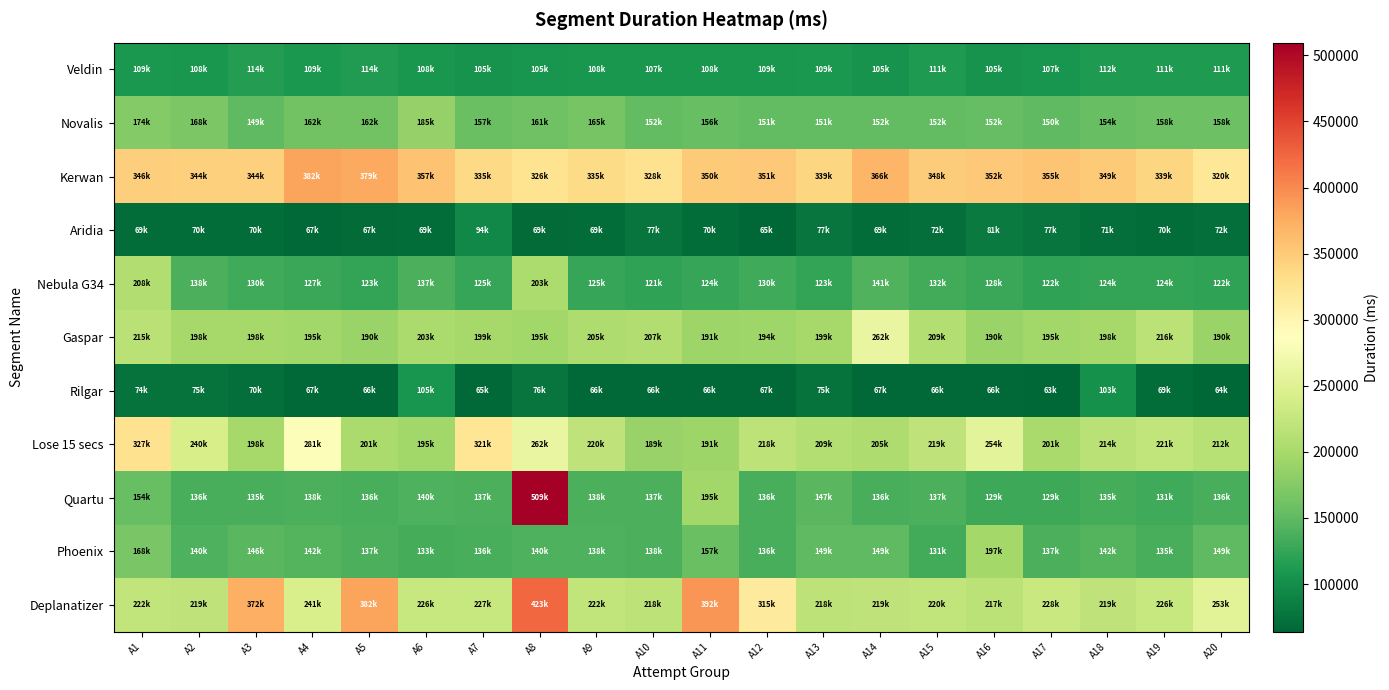

What is the spread (max minus min) of values at A1?

276458